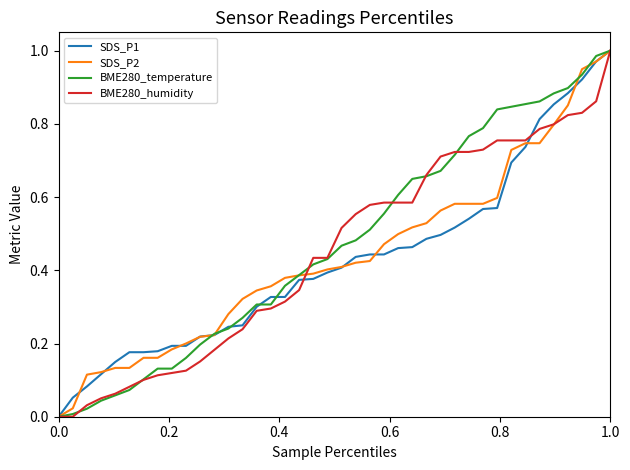

Rank the series by their average value, from lowest to highest.

SDS_P1, SDS_P2, BME280_humidity, BME280_temperature